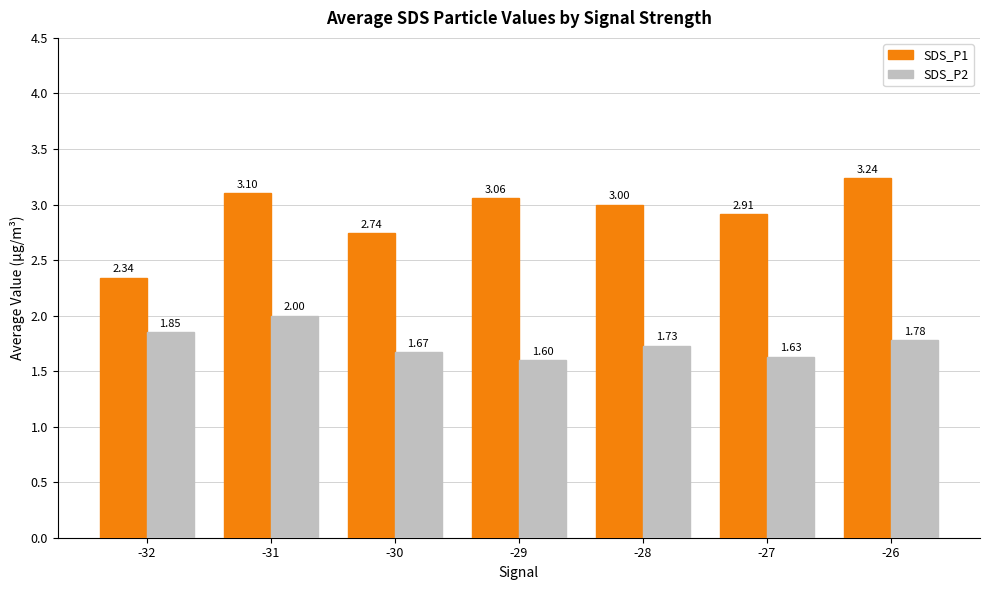

What is the difference between the SDS_P1 values at -30 and -32?

0.4